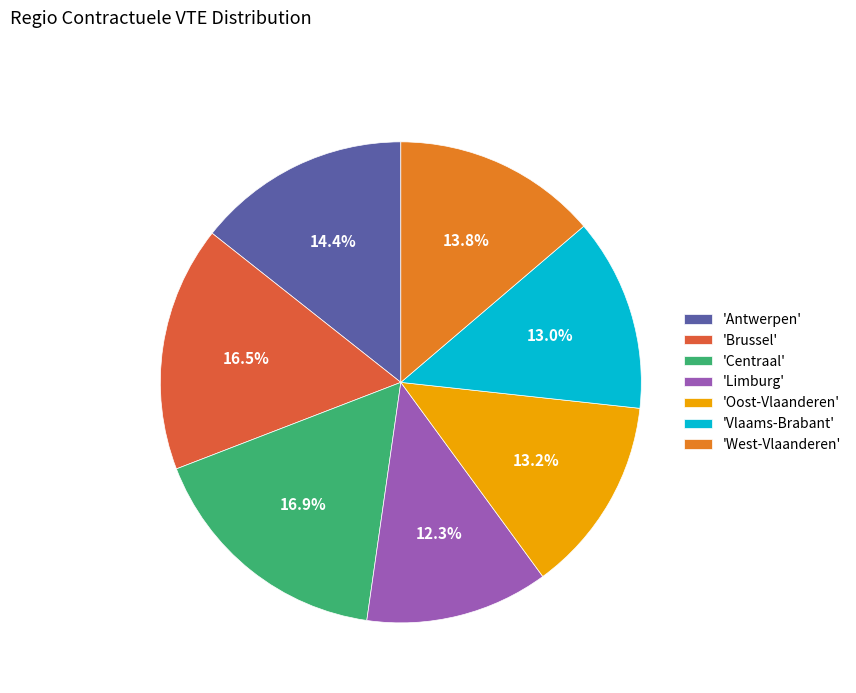

Which category has the smallest portion of the pie?

'Limburg'